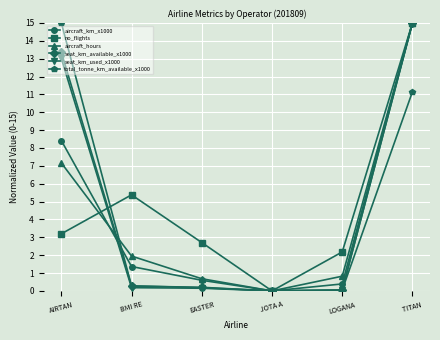

Count the number of categories in the chart.

6